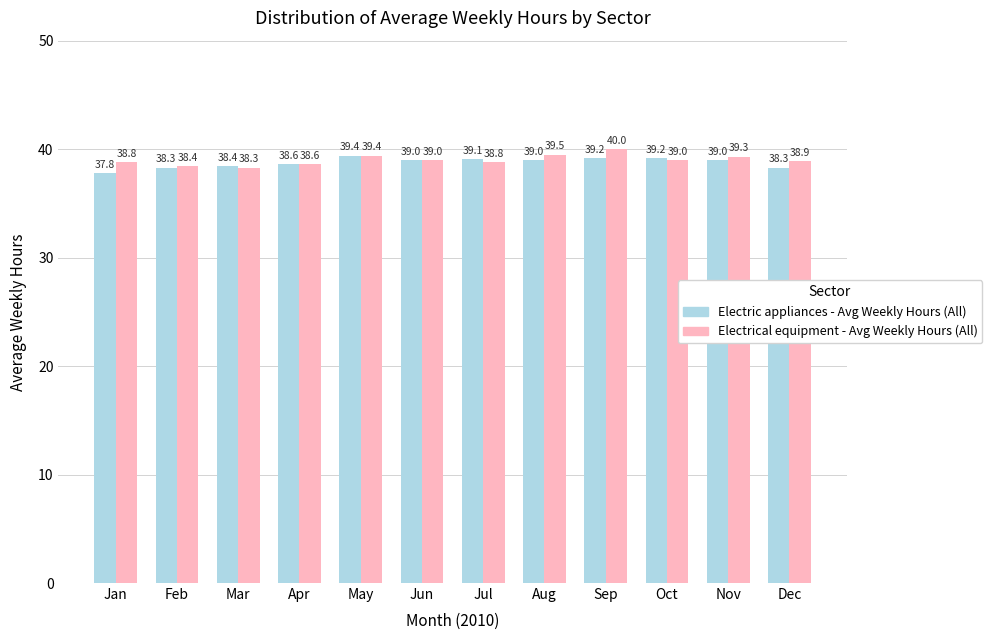

Read the Electric appliances - Avg Weekly Hours (All) value at Sep.

39.2